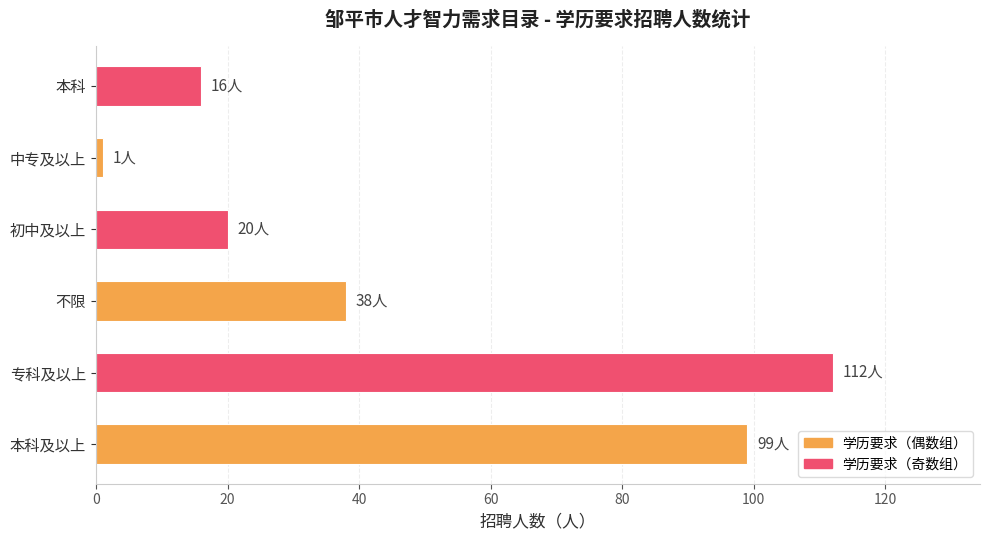

What is the sum of all values?

286